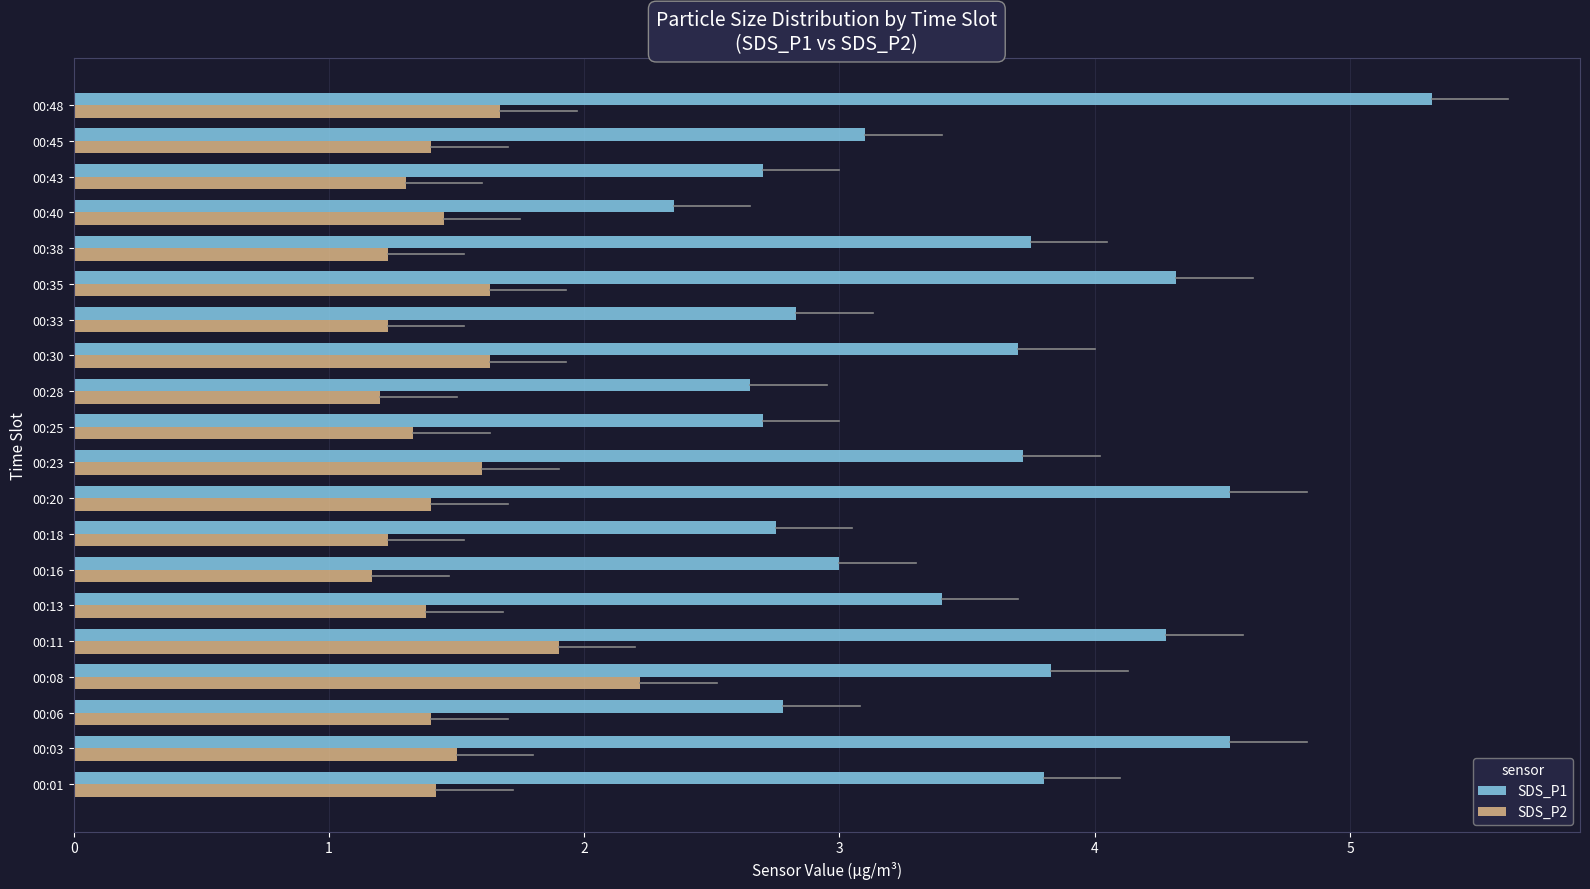

At which label does SDS_P2 reach its peak?

00:08